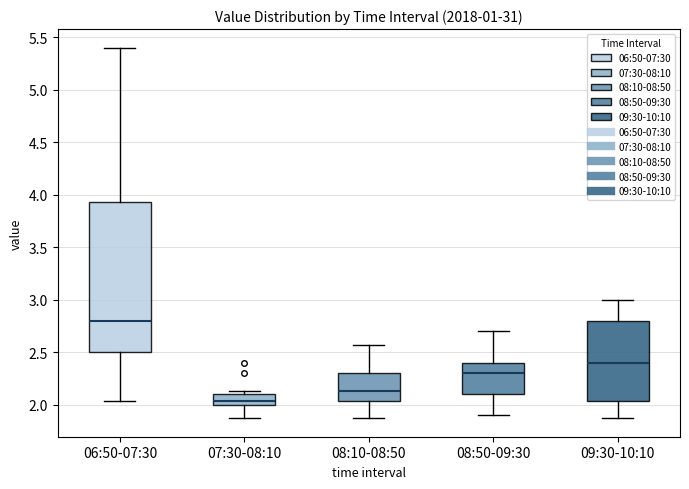

Which box has the lowest median line?

07:30-08:10